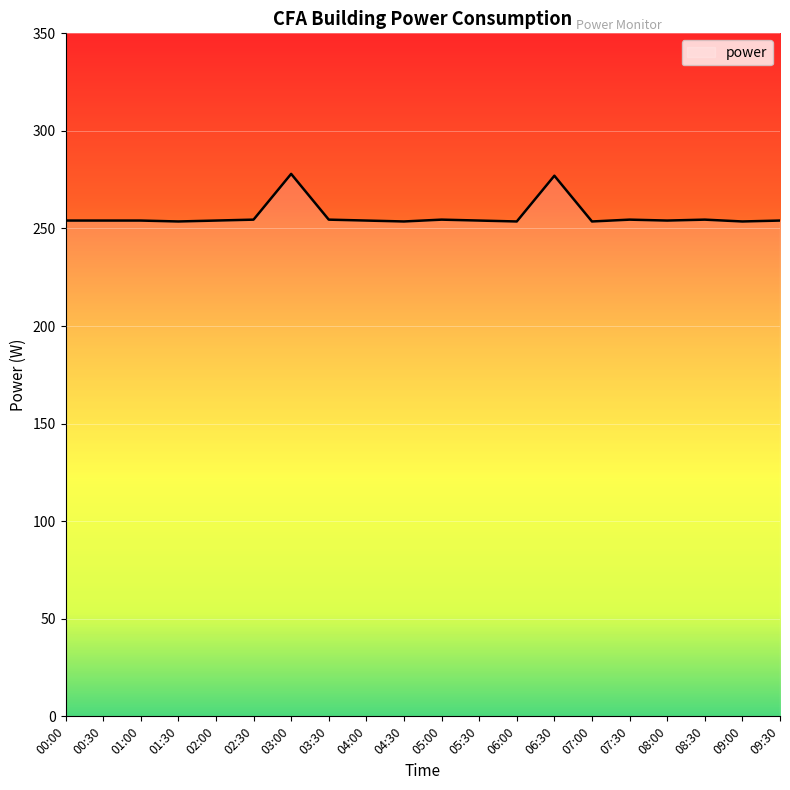

What position from the left is 06:30?

14